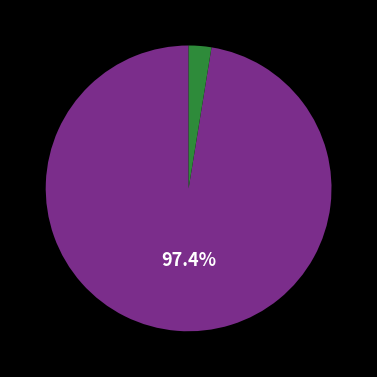

To the nearest percent, what is the average slice percentage?

50%